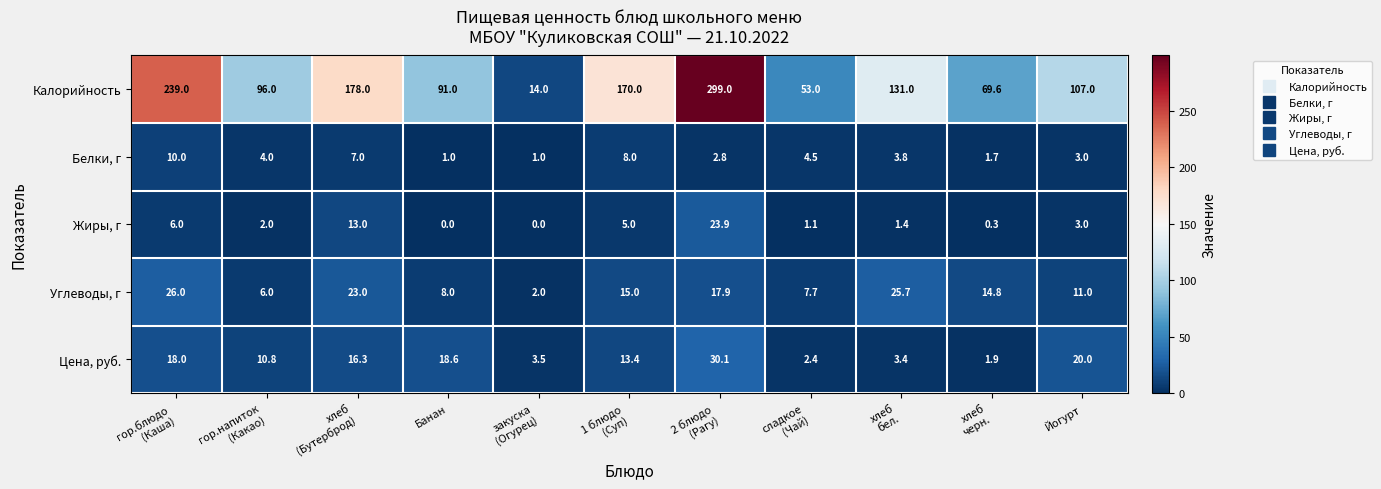

How many values in the Углеводы, г series exceed 14?

6